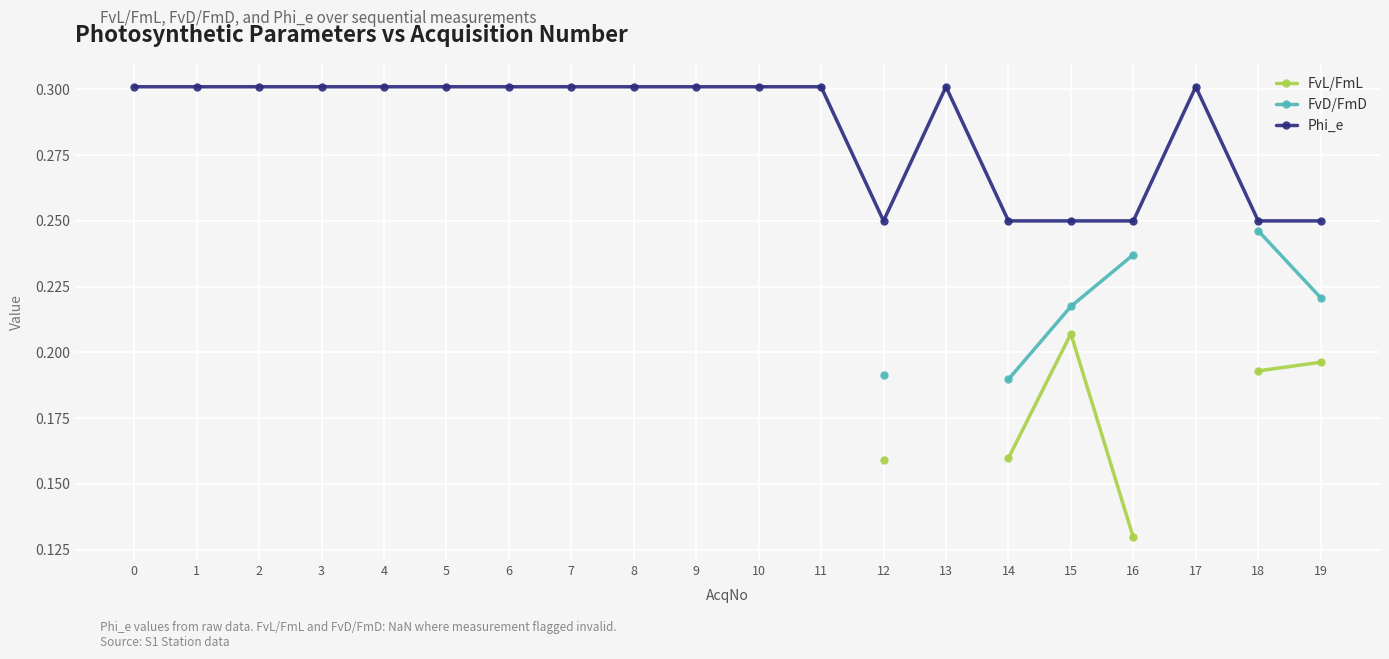

Is the value of FvL/FmL at 15 greater than the value of FvD/FmD at 18?

No